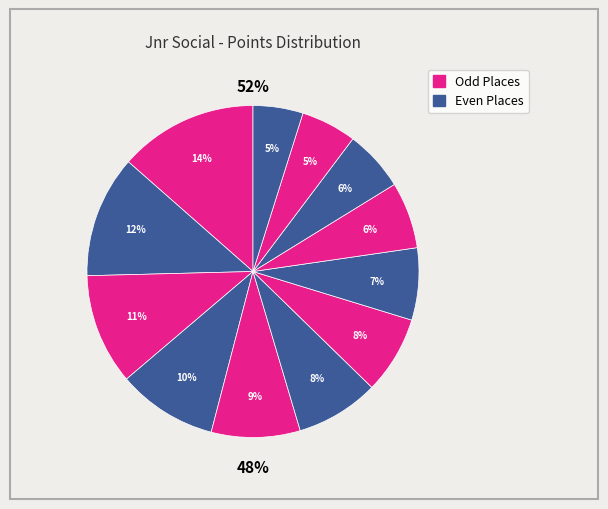

Which category has the biggest portion of the pie?

1st